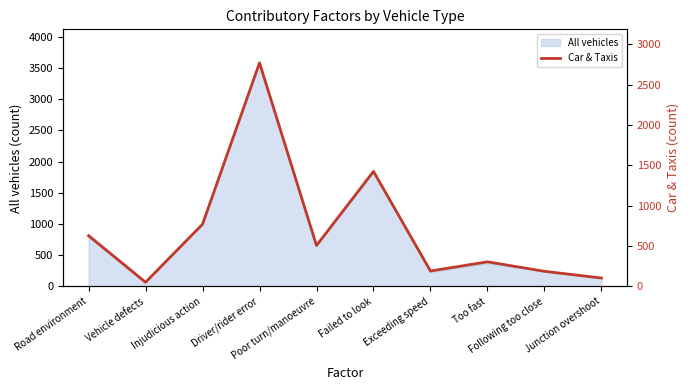

How many lines are shown in the chart?

1